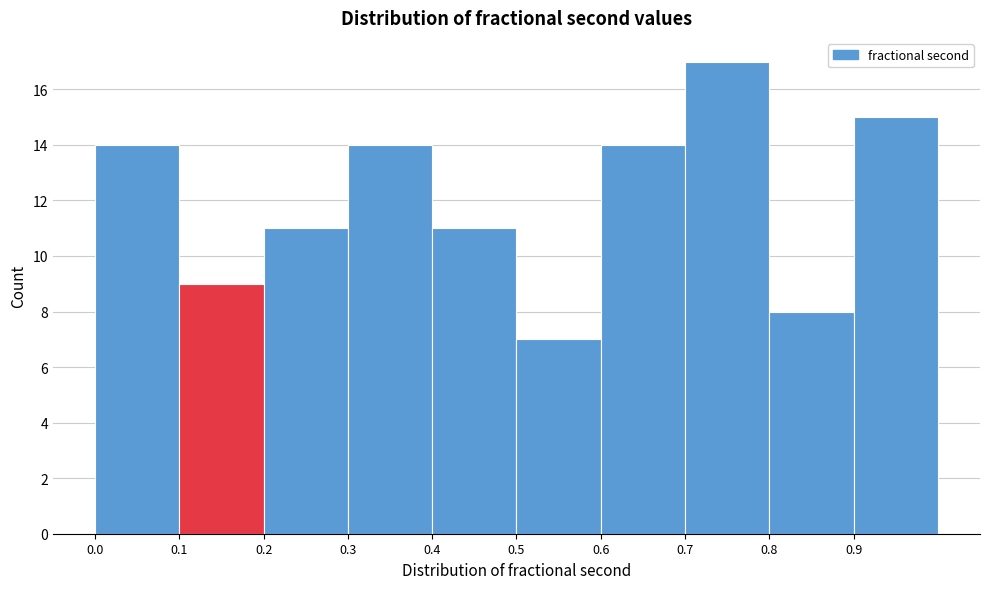

Reading left to right, transcribe this chart: for each bar, give the range it covers on the x-axis and its height. The values are not printed on the chart, so give them approximately, as read against the axis.

0.0 to 0.1: 14
0.1 to 0.2: 9
0.2 to 0.3: 11
0.3 to 0.4: 14
0.4 to 0.5: 11
0.5 to 0.6: 7
0.6 to 0.7: 14
0.7 to 0.8: 17
0.8 to 0.9: 8
0.9 to 1.0: 15